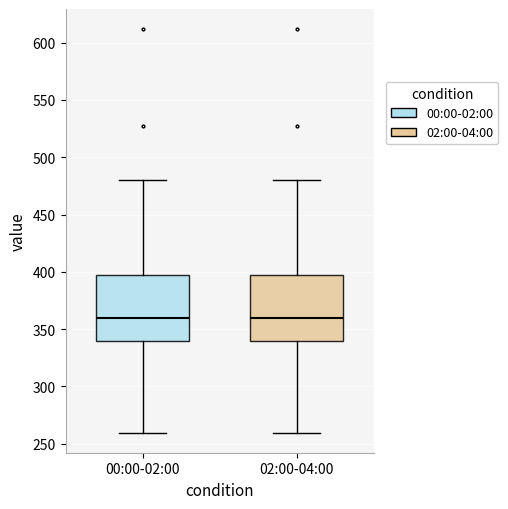

Where is the upper edge of the box for 00:00-02:00 on the y-axis? The values are not printed on the chart, so give them approximately, as read against the axis.

395